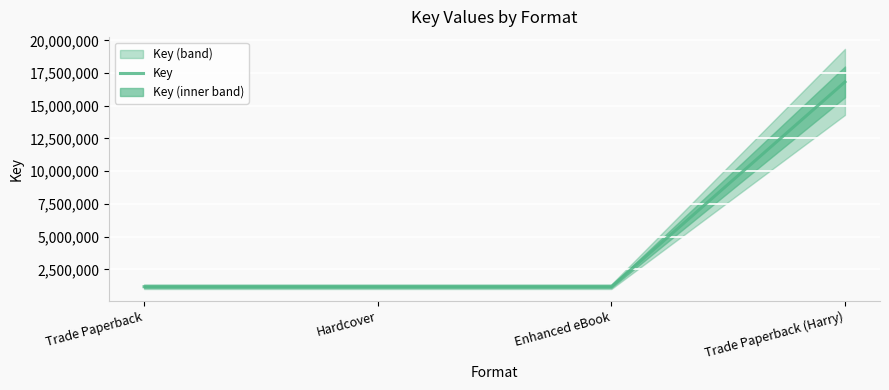

What is the difference between the maximum and minimum values?

15649547